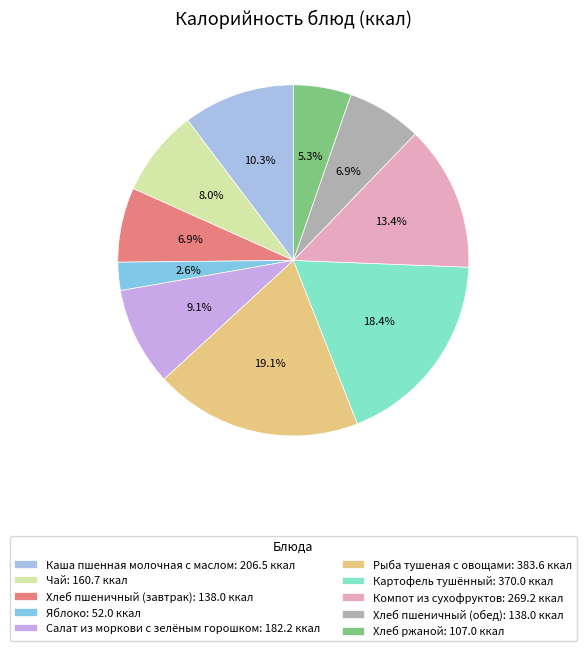

The Каша пшенная молочная с маслом slice represents 10% of the pie. True or false?

True